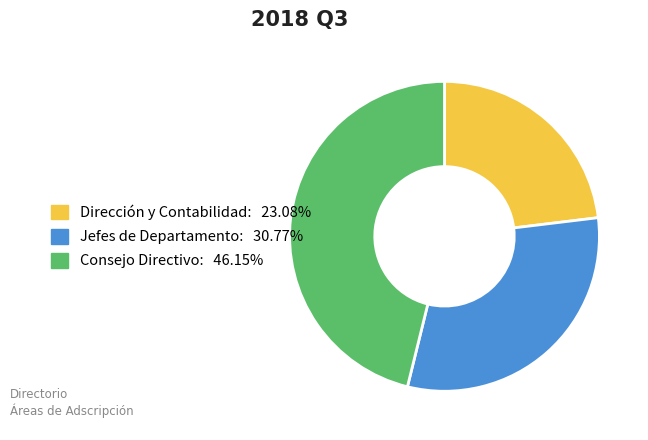

Does Dirección y Contabilidad: 23.08% account for over 50% of the chart?

No